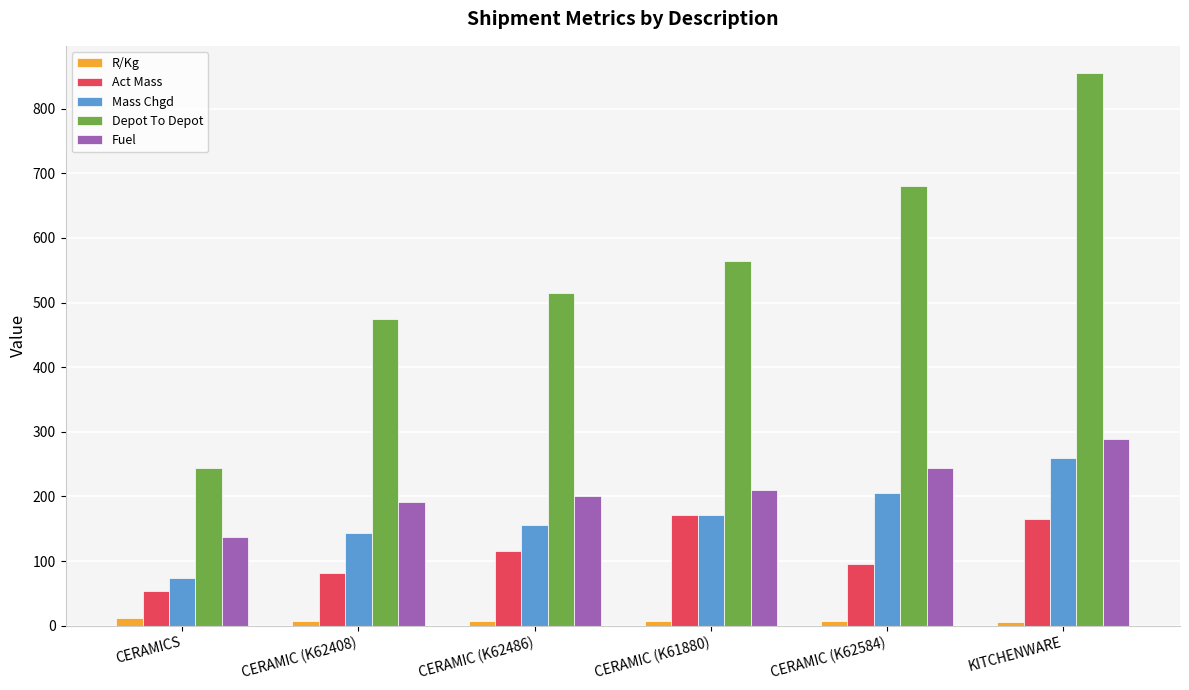

List the labels in order of Depot To Depot value, smallest first.

CERAMICS, CERAMIC (K62408), CERAMIC (K62486), CERAMIC (K61880), CERAMIC (K62584), KITCHENWARE